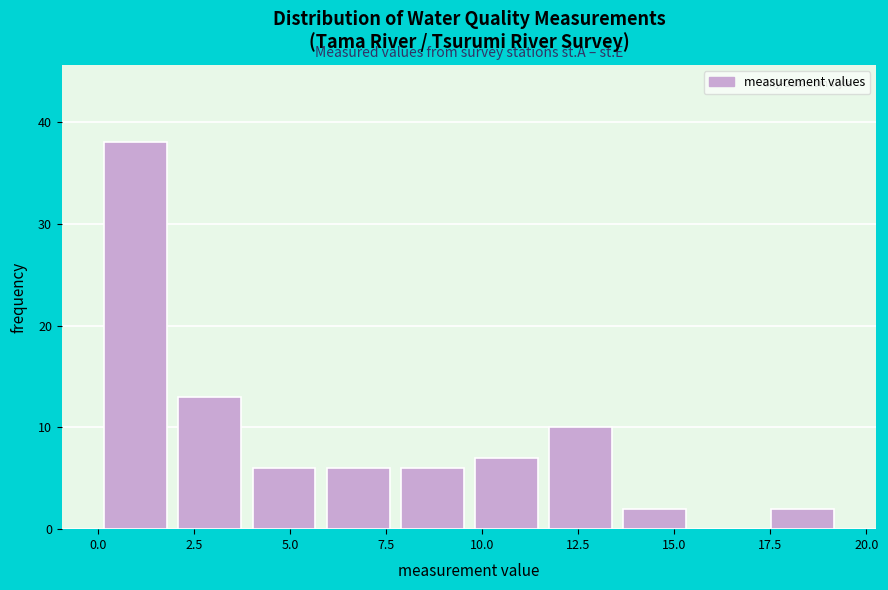

Around what value on the x-axis is the tallest bar? Give the approximate position of its centre, as read against the axis.

1.0